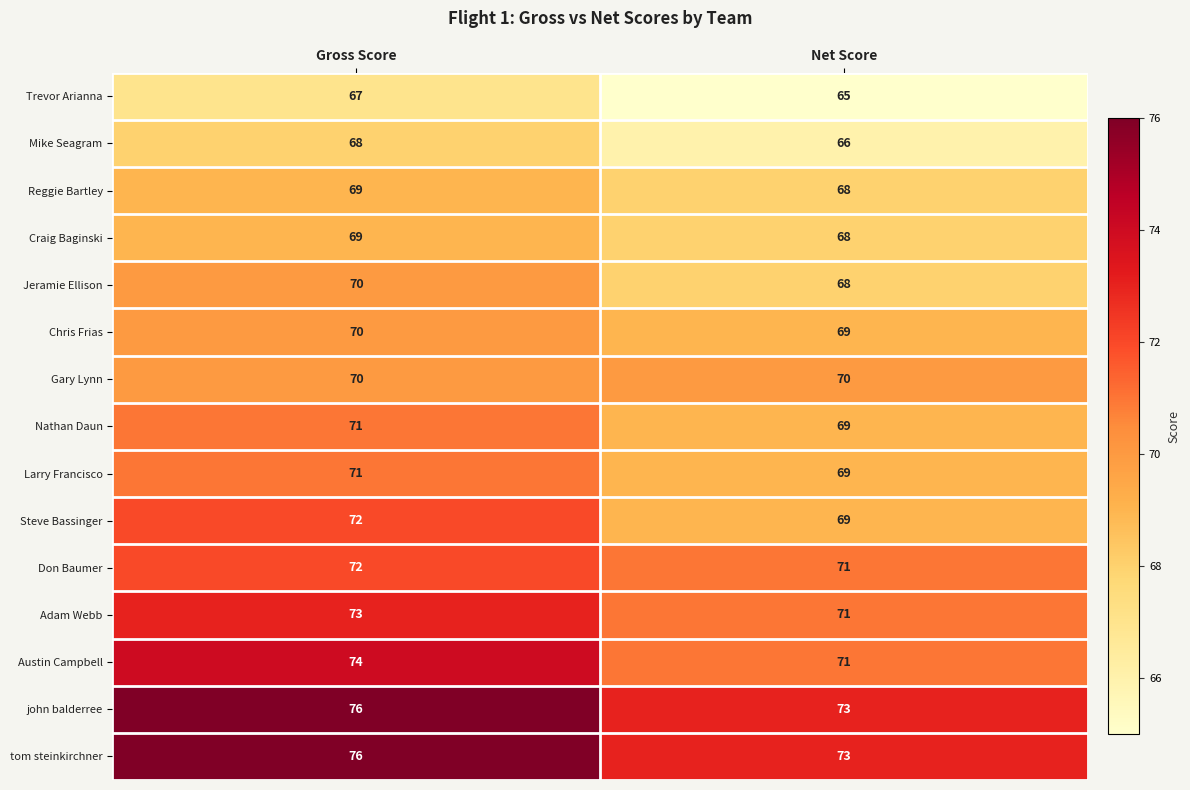

List the labels in order of Reggie Bartley value, largest first.

Gross Score, Net Score